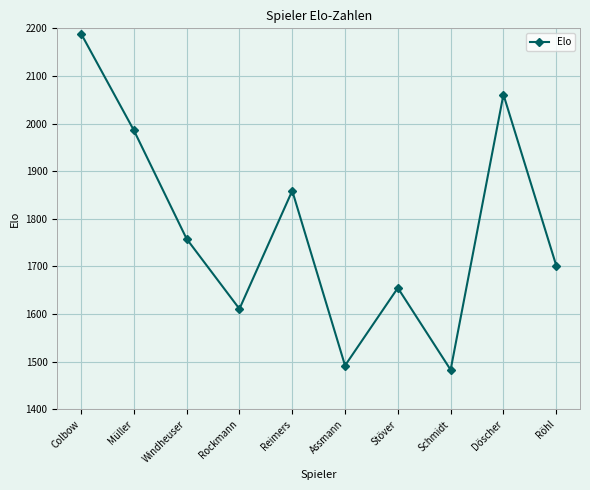

Where does the data first go above 1758?

Colbow